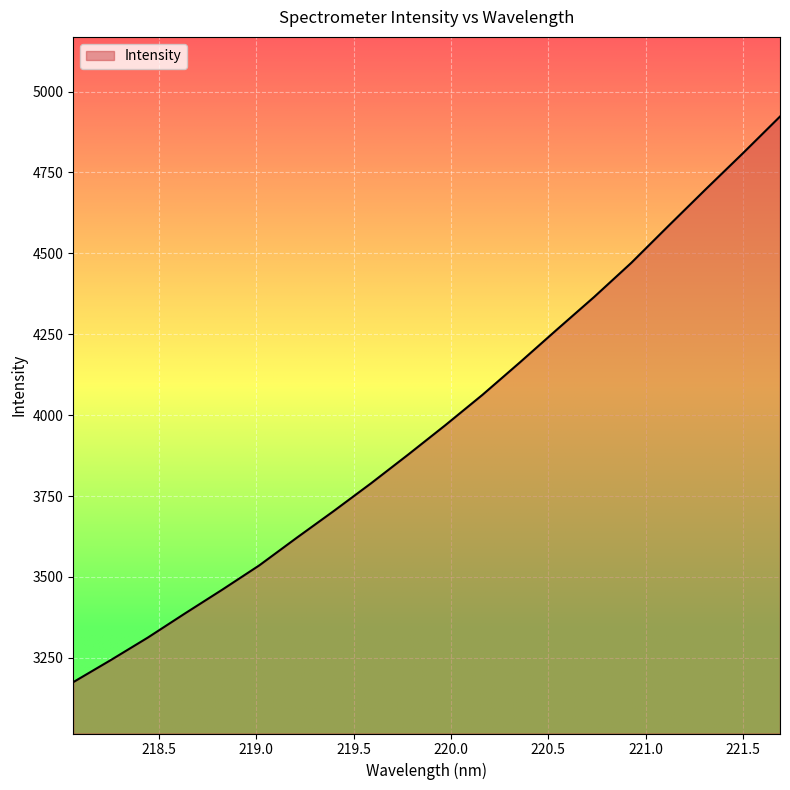

How many lines are shown in the chart?

1